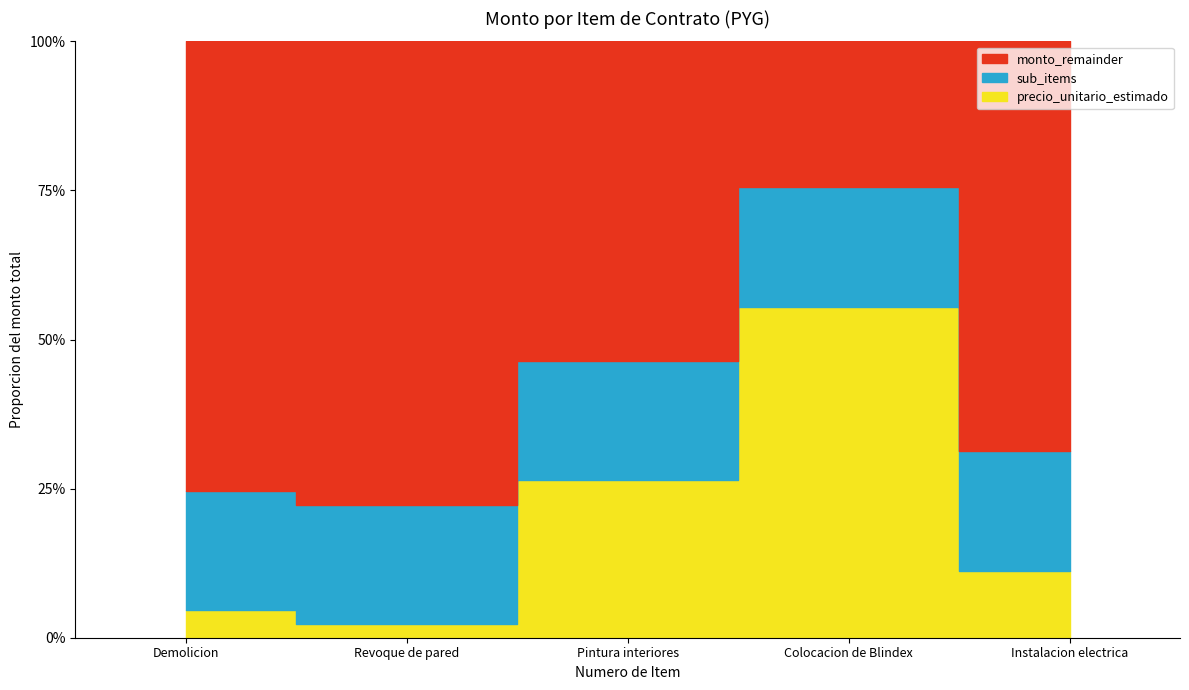

True or false: monto has a value of 0.2 at Demolicion.

False